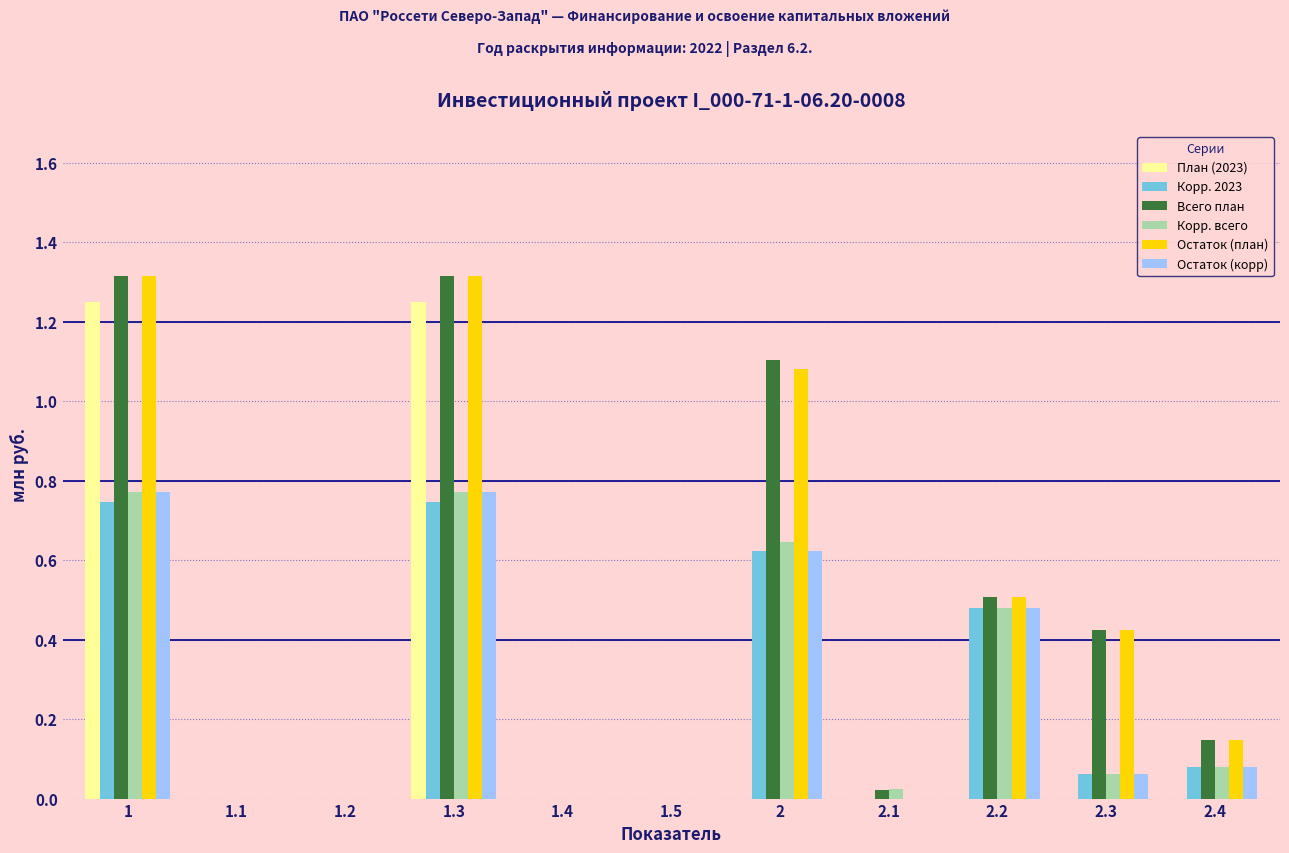

Is it true that Всего план equals 0.0 at 1.5?

True